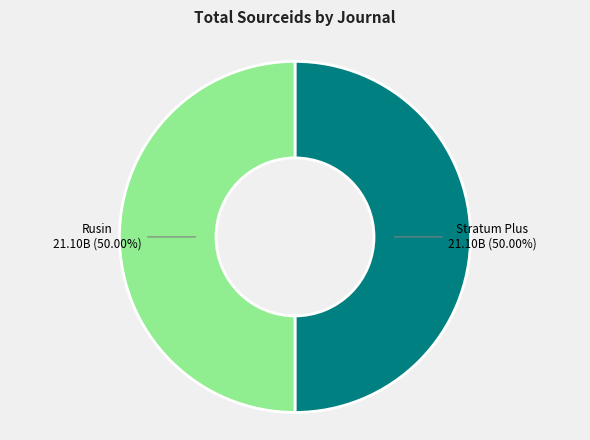

Is the sum of Stratum Plus and Rusin greater than half?

Yes